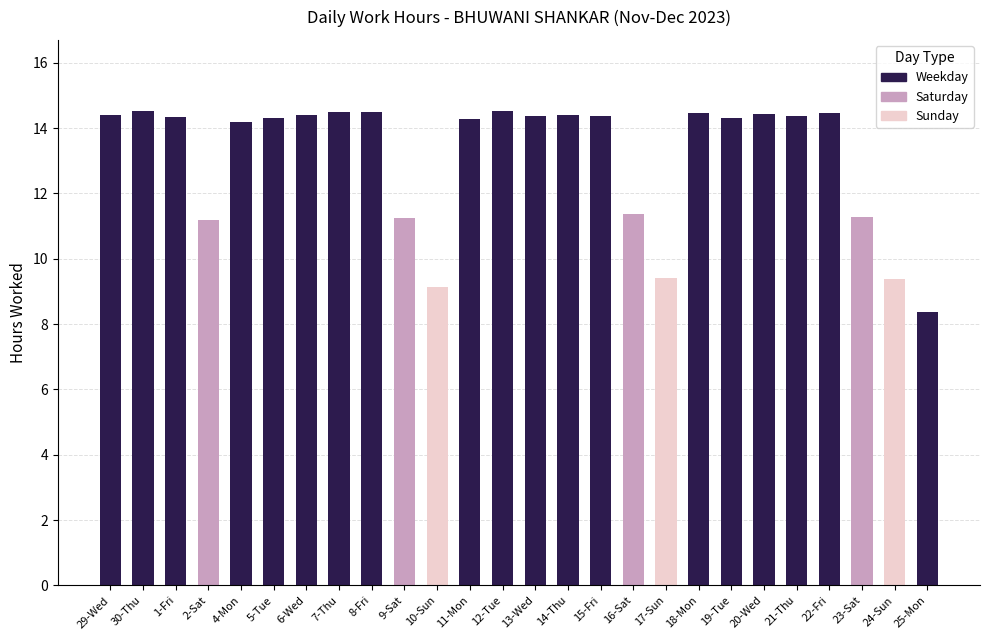

Reading left to right, extract all data points from this chart.

14.4	14.5	14.3	11.2	14.2	14.3	14.4	14.5	14.5	11.3	9.1	14.3	14.5	14.4	14.4	14.4	11.4	9.4	14.4	14.3	14.4	14.4	14.4	11.3	9.4	8.4